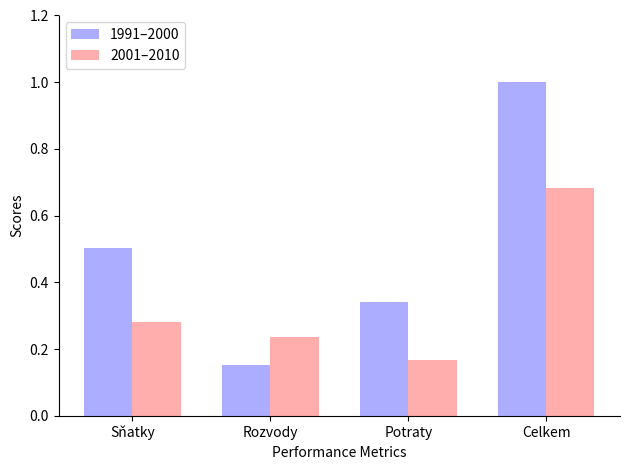

What position from the right is Potraty?

2